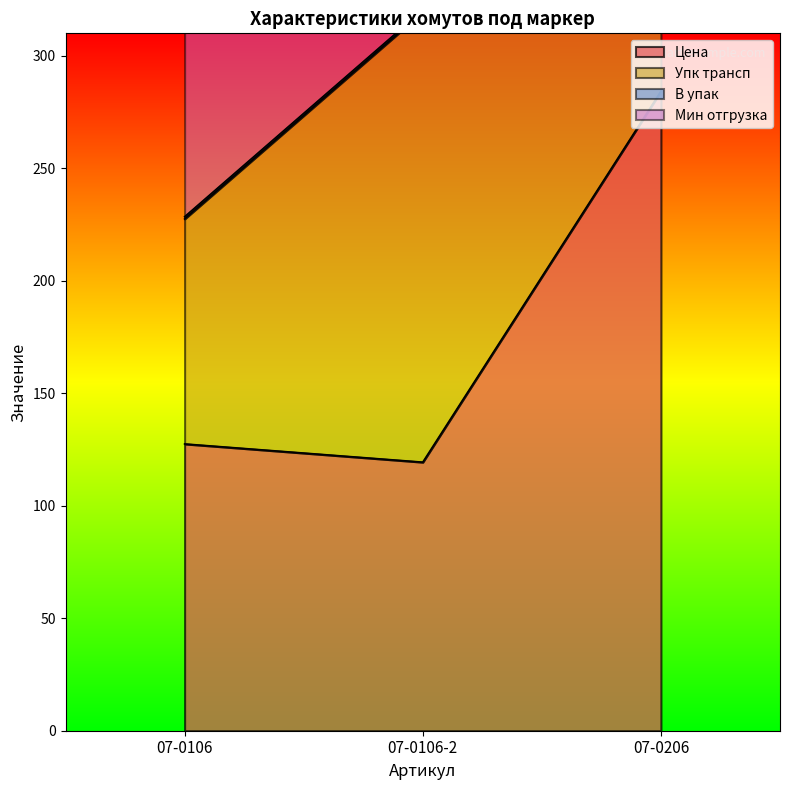

What are all the series names shown in the legend?

Цена, Упк трансп, В упак, Мин отгрузка